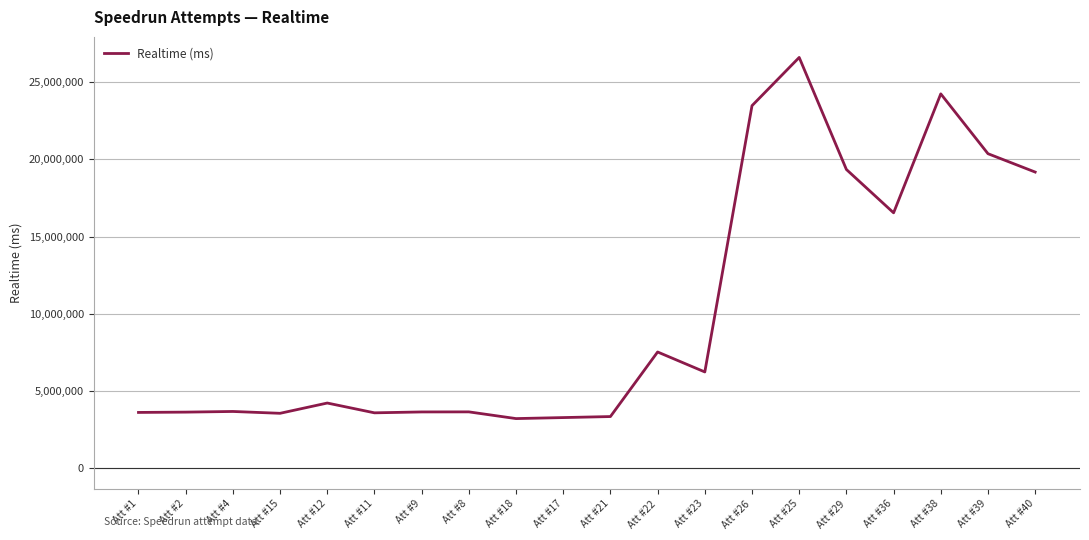

What is the difference between the values at Att #29 and Att #11?

15739424